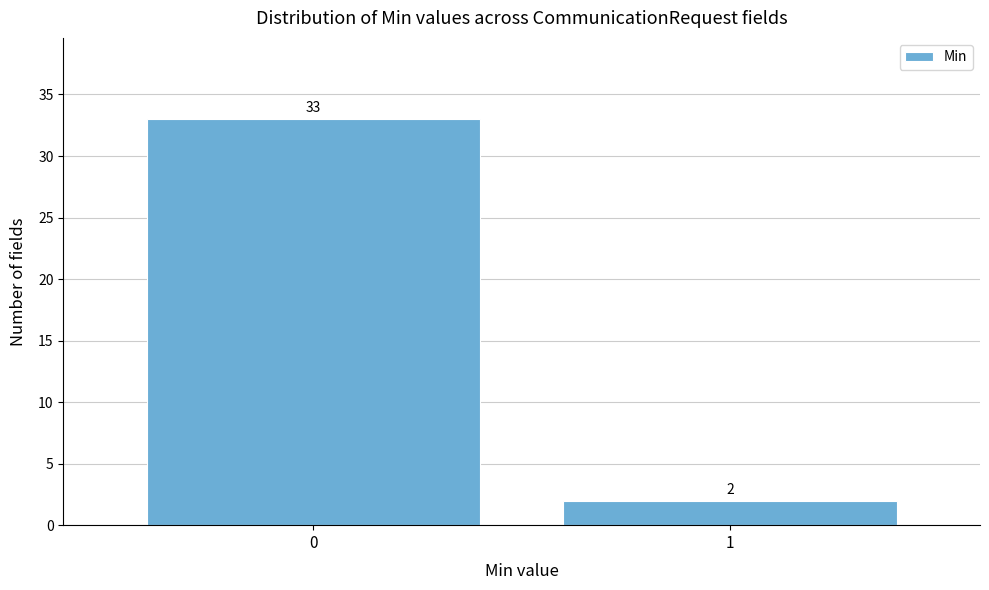

Reading left to right, list all the values displayed in this chart.

33	2